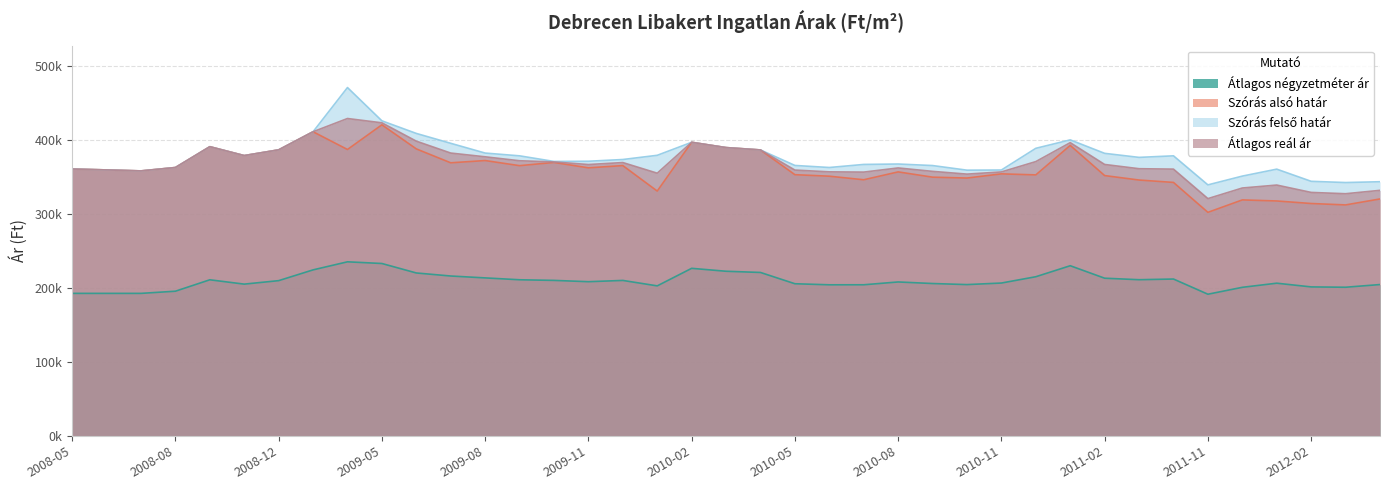

Where does the Átlagos négyzetméter ár series first go above 208338?

2008-09